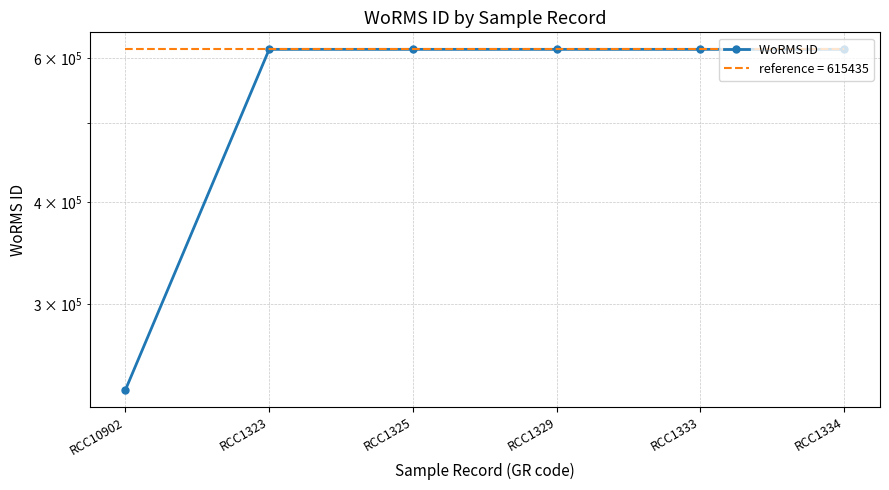

Reading left to right, what are all the values shown in this chart?

235863	615435	615435	615435	615435	615435